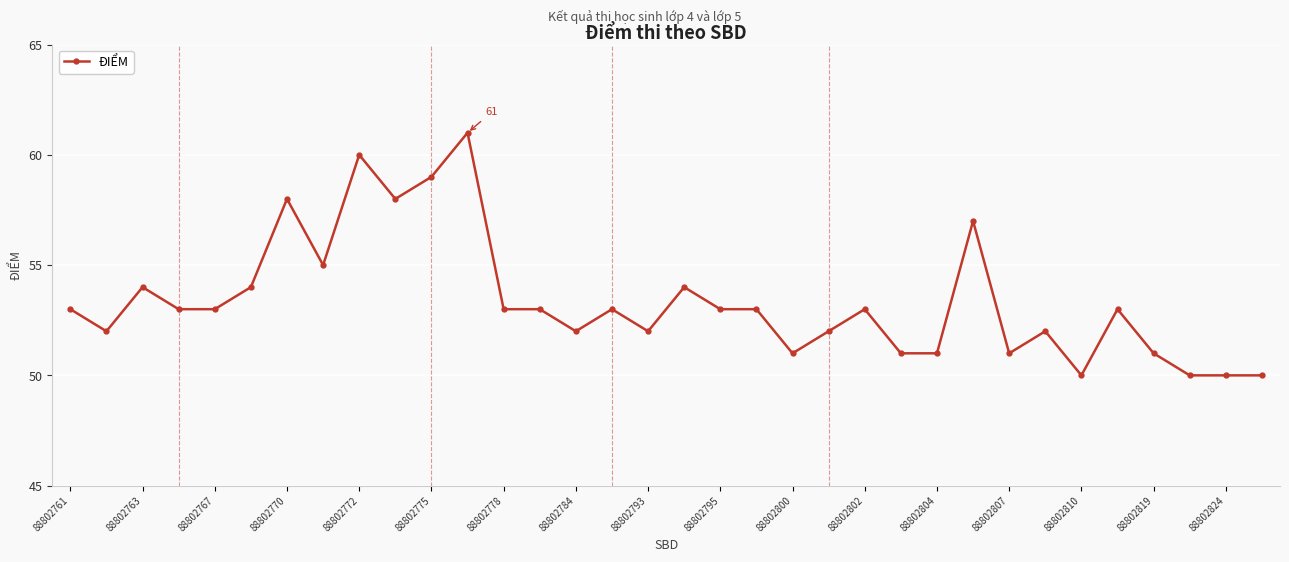

How many values are below 53?

14